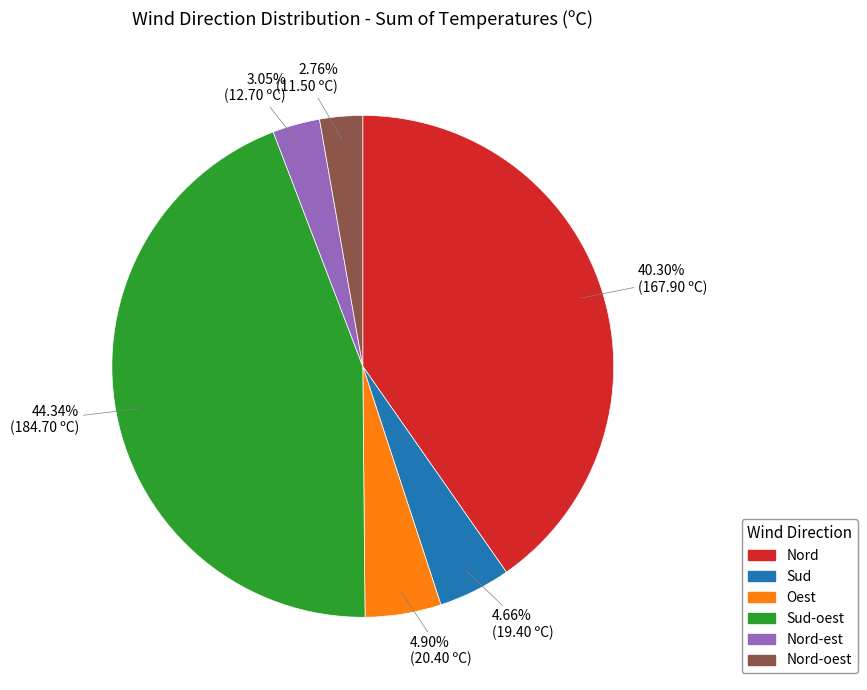

Is there a majority slice in this chart?

No